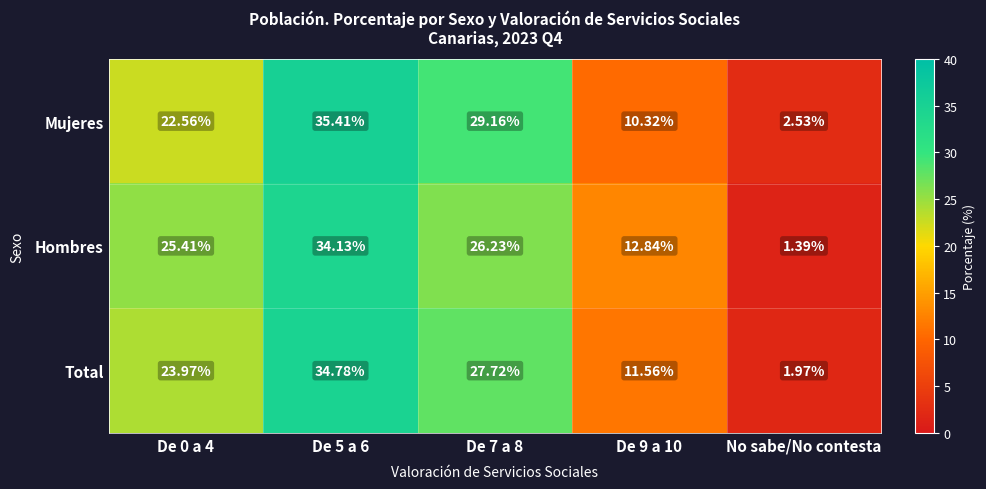

Rank the series at De 0 a 4 from lowest to highest value.

Mujeres, Total, Hombres